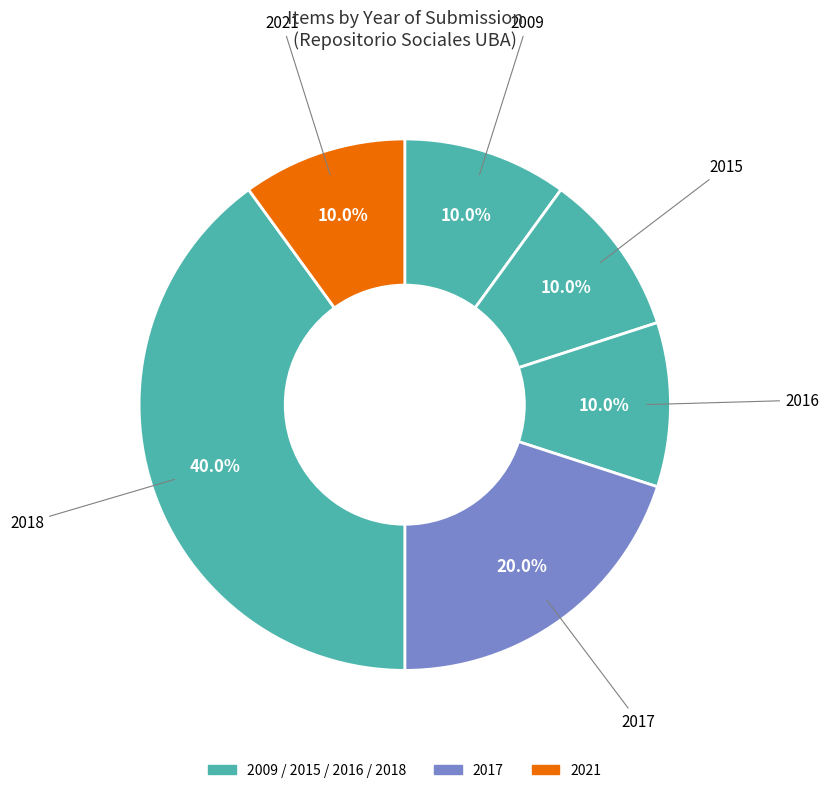

How many segments does this pie chart have?

6